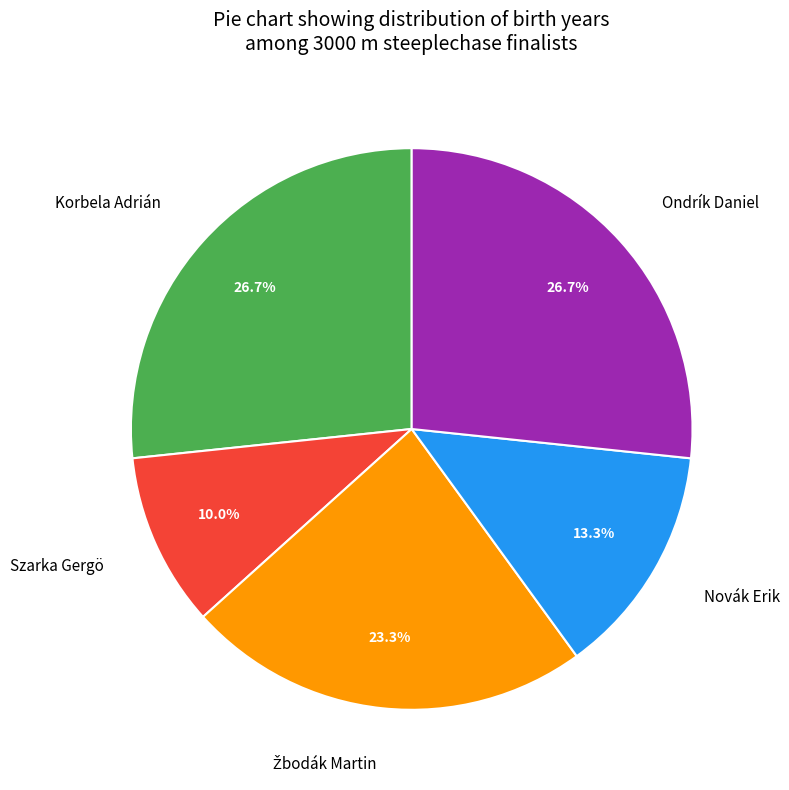

To the nearest percent, what is the difference between the largest and smallest slice percentages?

17%